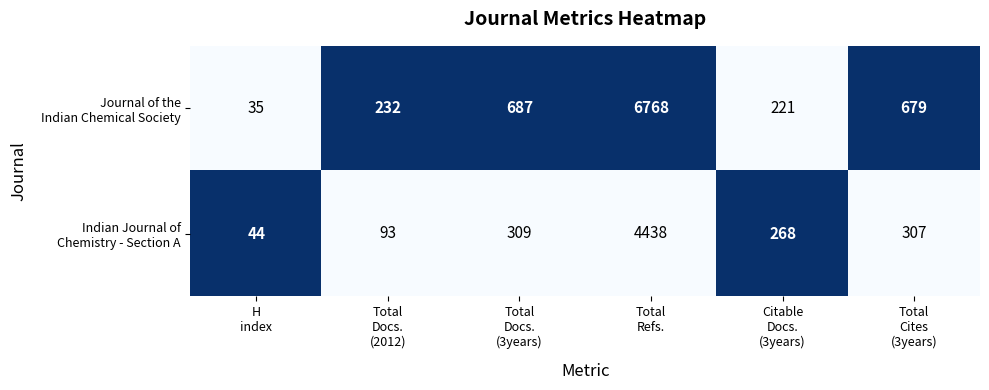

Count the number of data series in this chart.

2